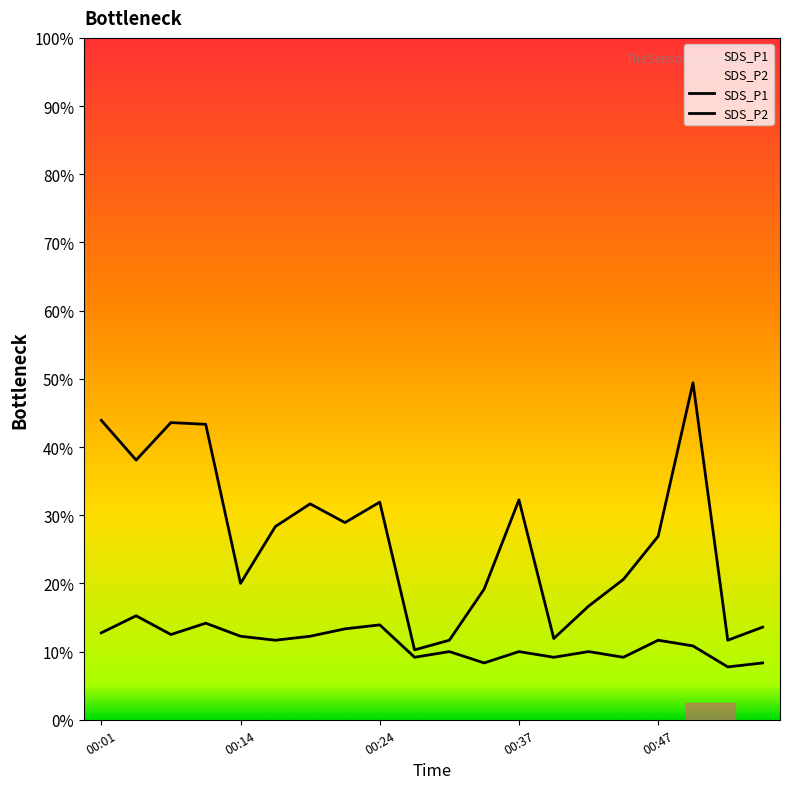

In SDS_P1, how many points are lower than both neighbors (excluding endpoints)?

6